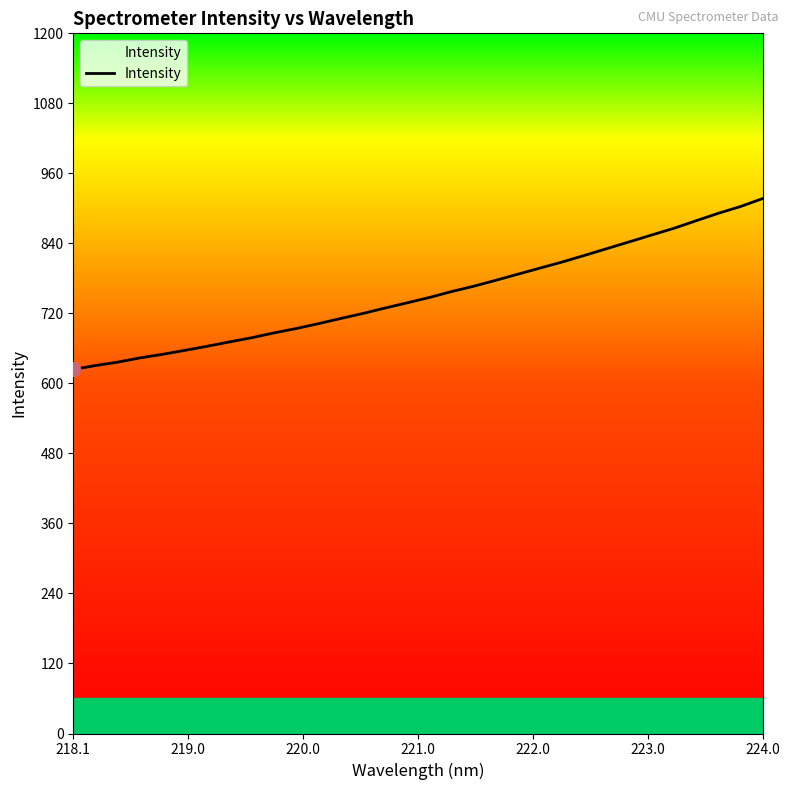

What is the difference between the maximum and minimum values?

292.9